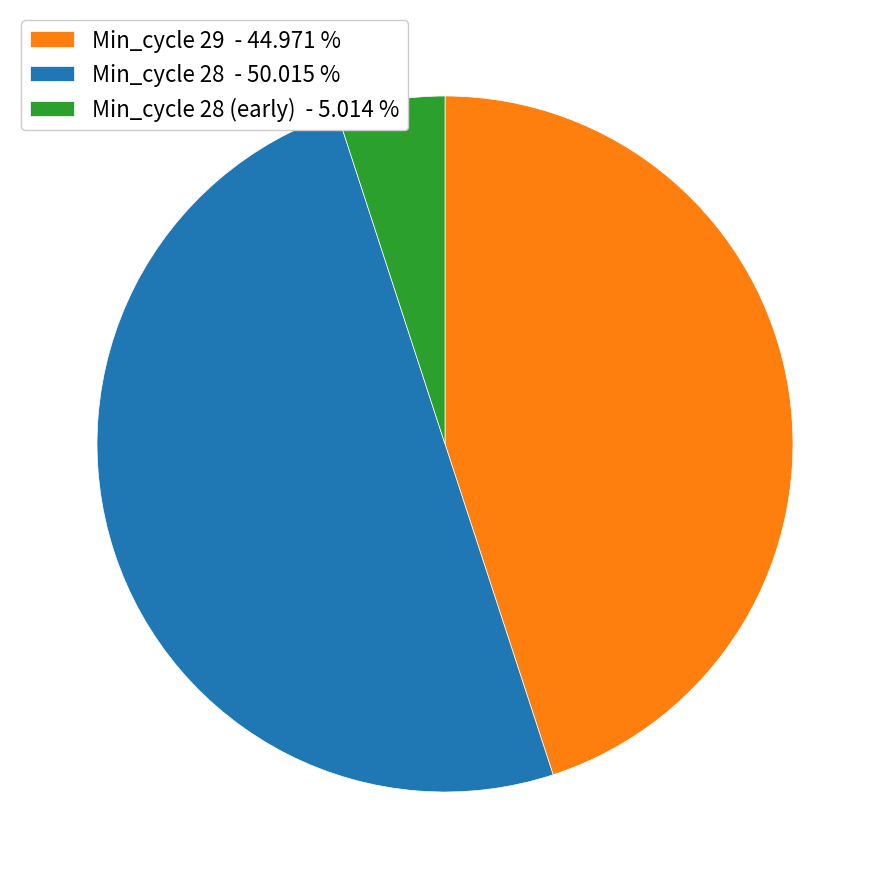

What is the ratio of the value at Min_cycle 28 - 50.015 % to the value at Min_cycle 28 (early) - 5.014 %?

10.0